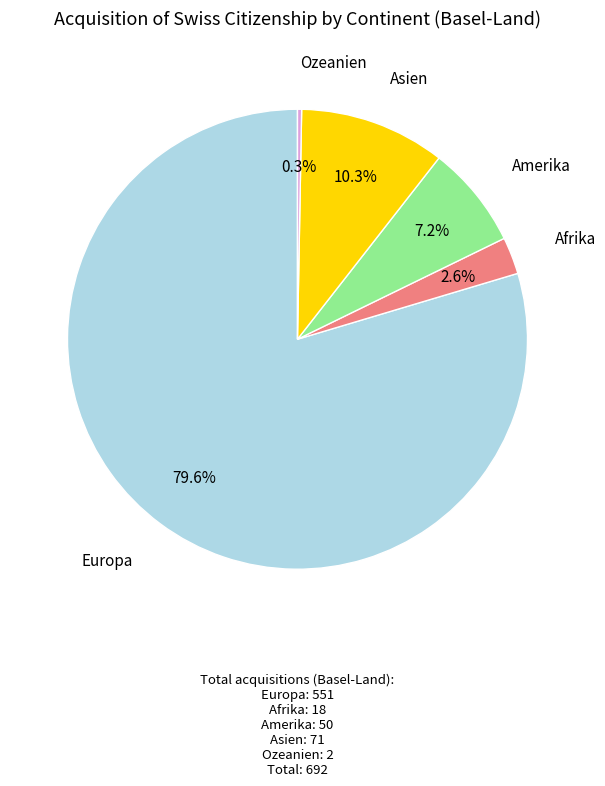

To the nearest percent, what is the difference between the largest and smallest slice percentages?

79%